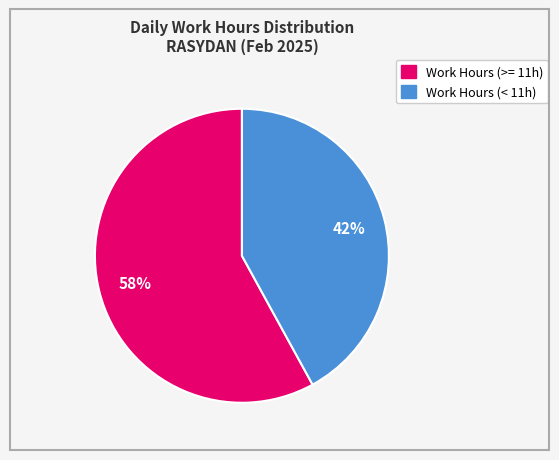

To the nearest percent, what is the average slice percentage?

50%